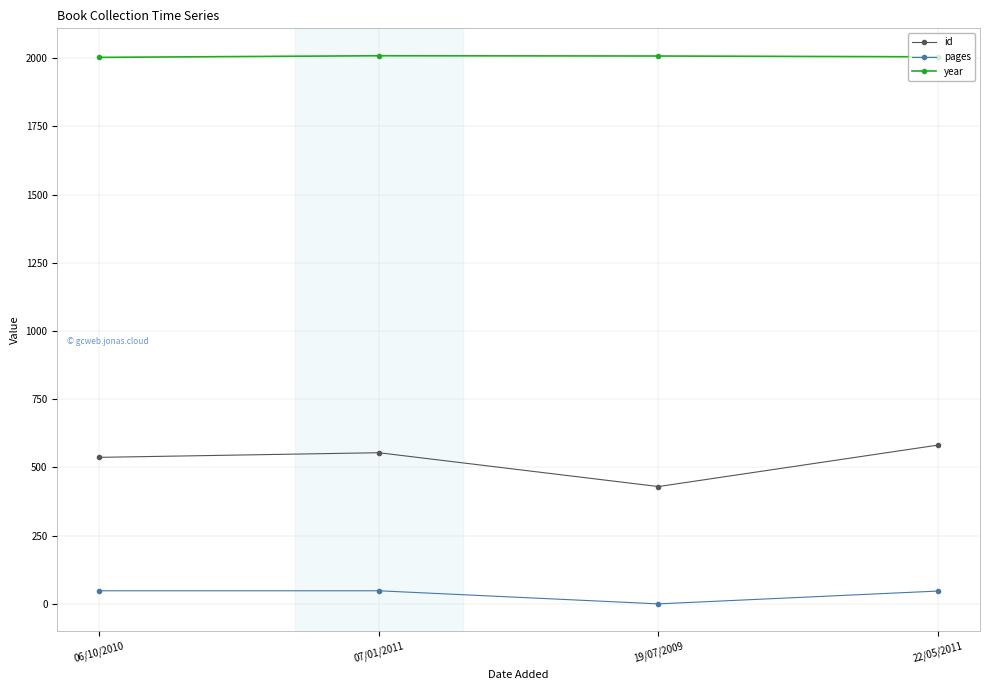

The value of id at 07/01/2011 is 554. True or false?

True